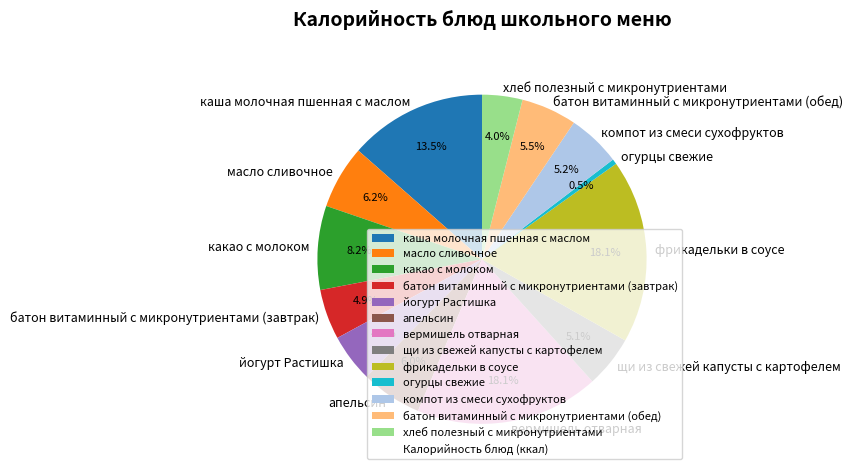

What percentage is the апельсин slice, to the nearest percent?

6%